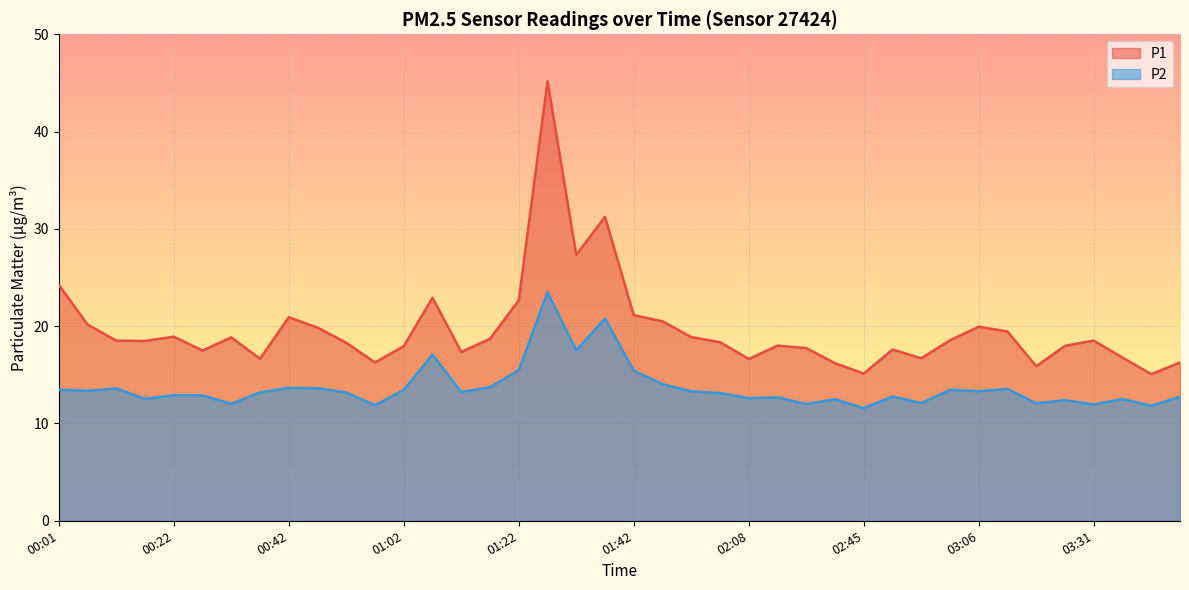

Rank the series at 02:50 from lowest to highest value.

P2, P1